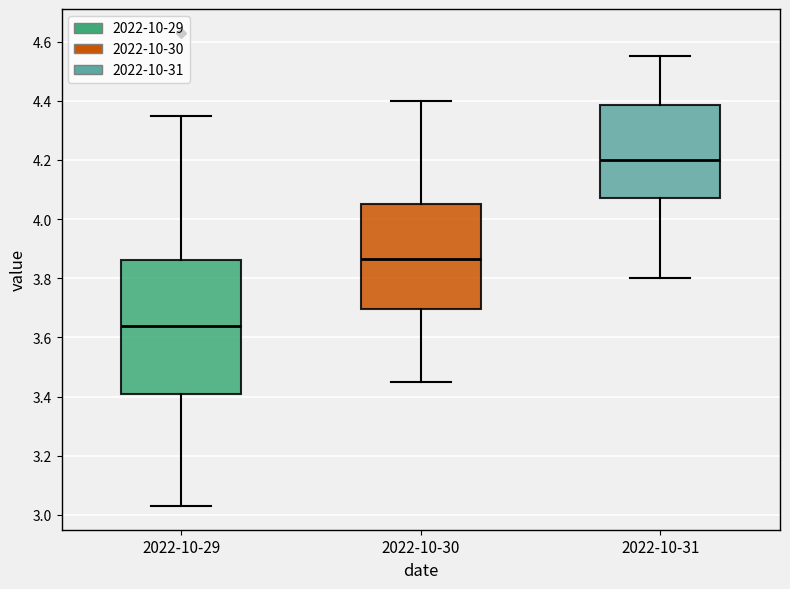

Which box is the tallest, from its lower edge to its upper edge?

2022-10-29